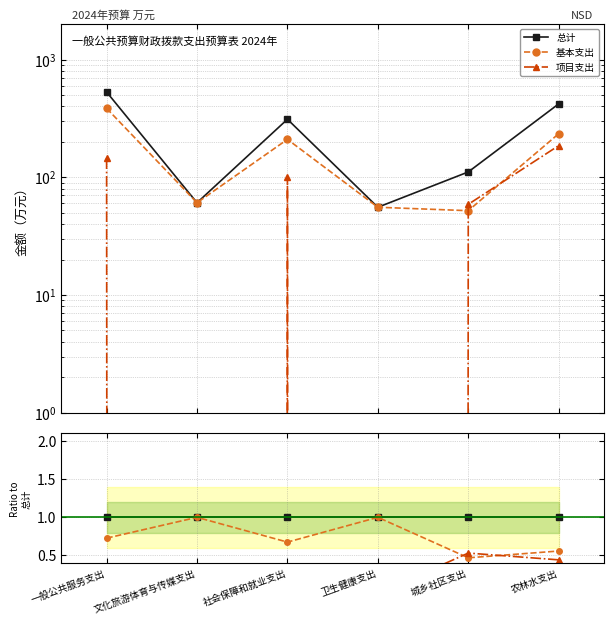

At which label is 总计 closest to 1?

一般公共服务支出